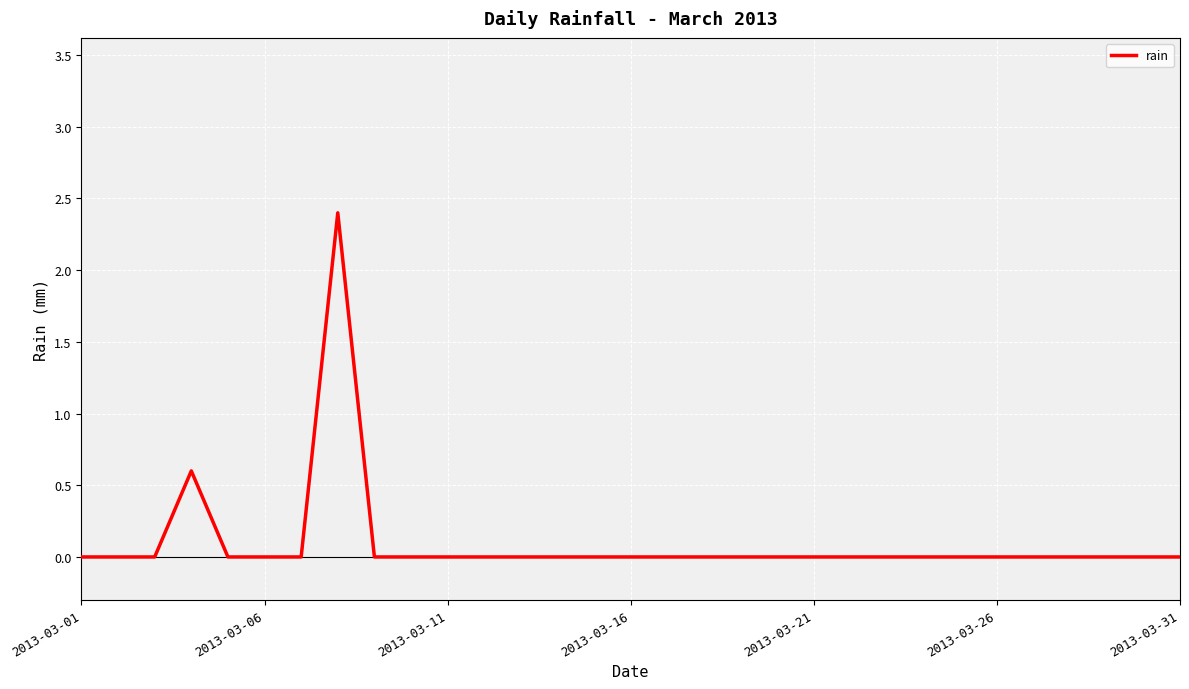

Reading left to right, what are all the values shown in this chart?

0.0	0.0	0.0	0.6	0.0	0.0	0.0	2.4	0.0	0.0	0.0	0.0	0.0	0.0	0.0	0.0	0.0	0.0	0.0	0.0	0.0	0.0	0.0	0.0	0.0	0.0	0.0	0.0	0.0	0.0	0.0